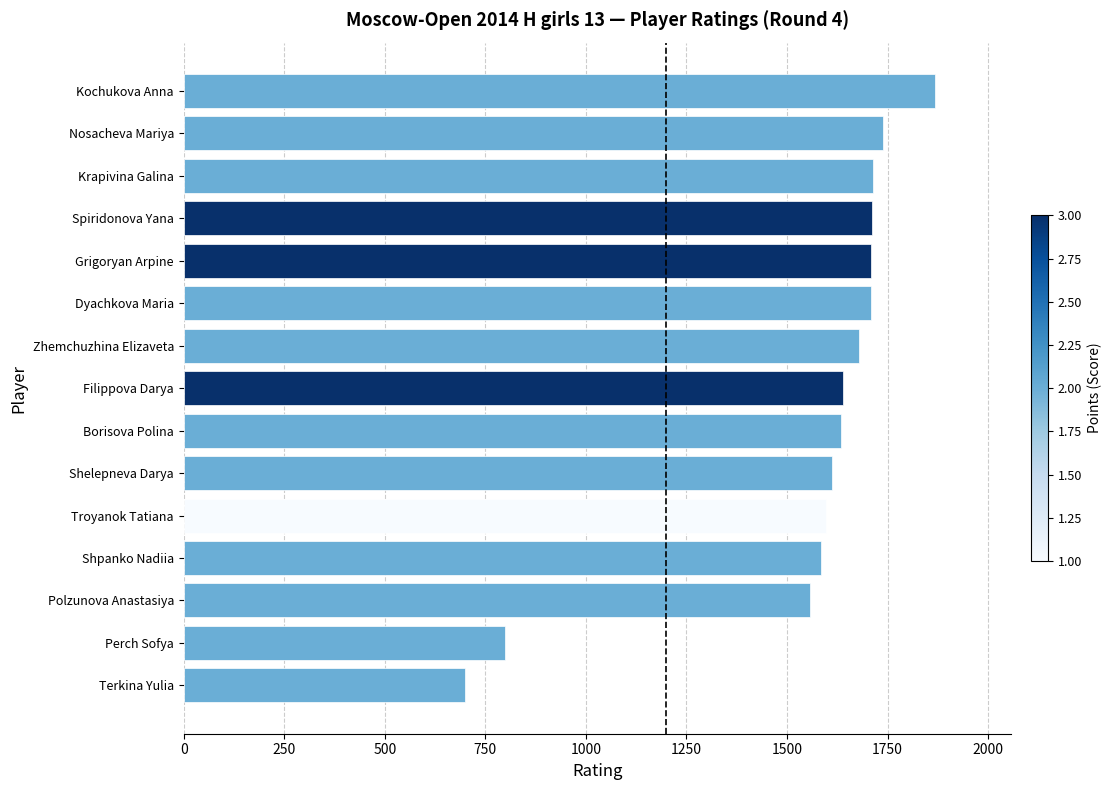

At which label is the value closest to 1284?

Polzunova Anastasiya